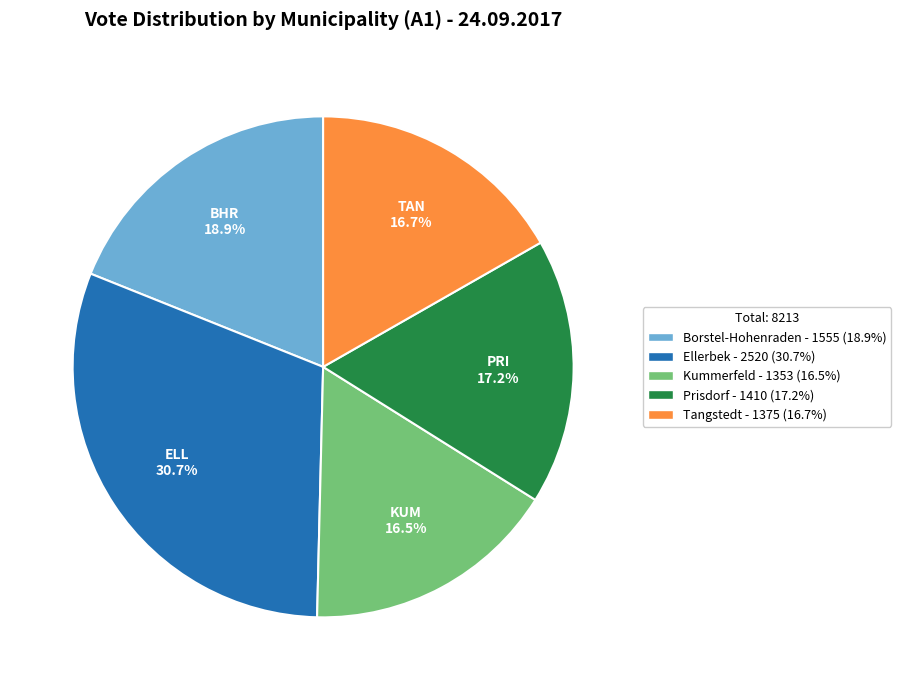

To the nearest percent, what portion does Prisdorf represent?

17%